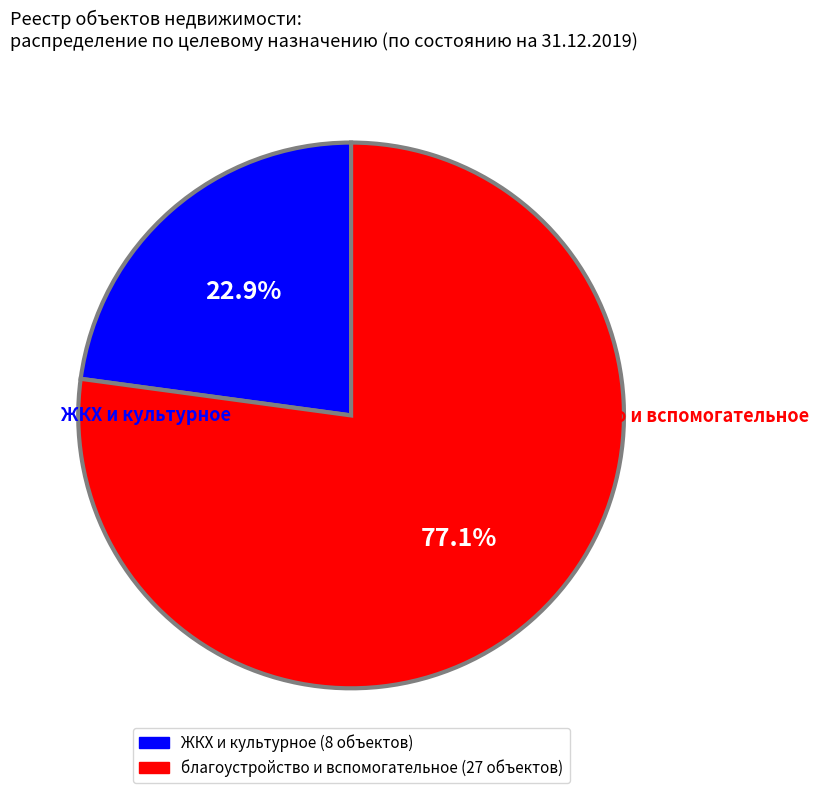

Is there a majority slice in this chart?

Yes